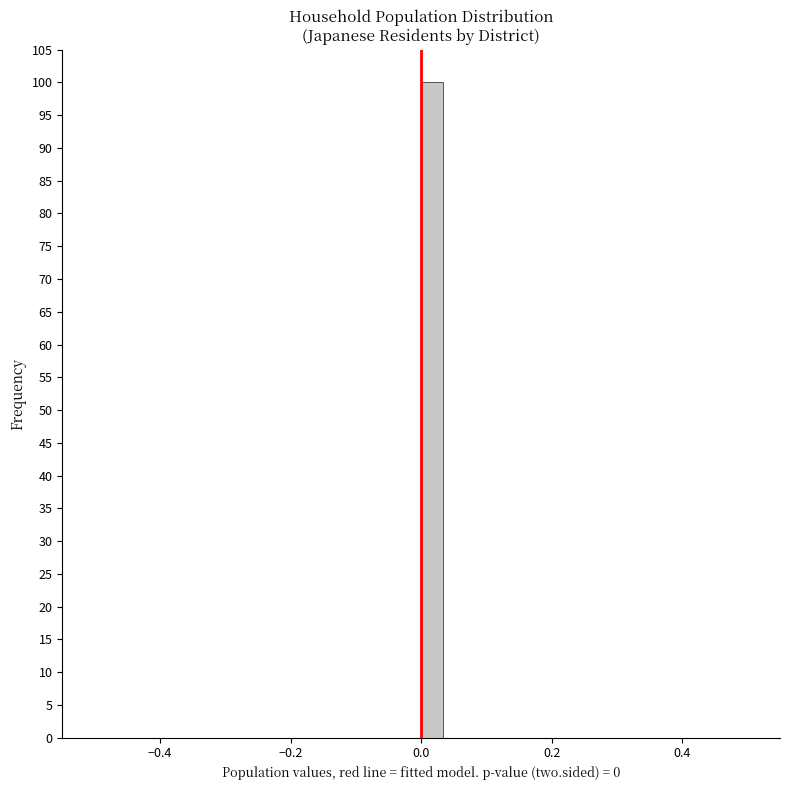

Around what value on the x-axis is the tallest bar? Give the approximate position of its centre, as read against the axis.

0.02